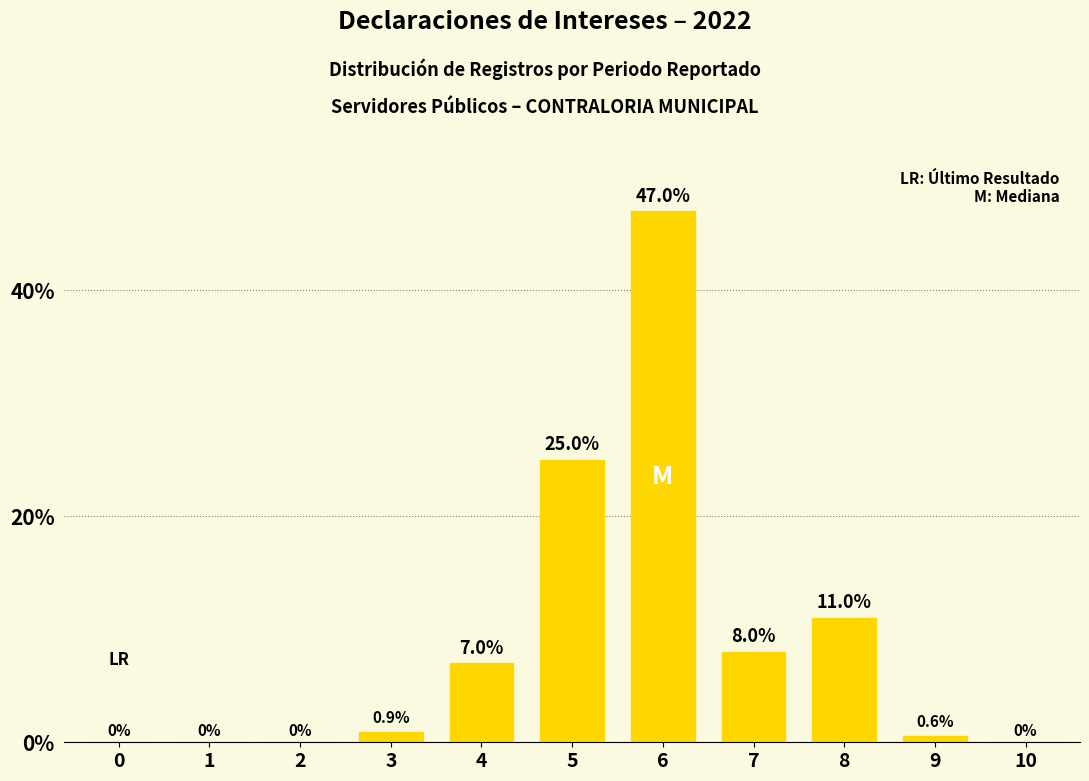

Reading left to right, extract all data points from this chart.

0=0.0	1=0.0	2=0.0	3=0.9	4=7.0	5=25.0	6=47.0	7=8.0	8=11.0	9=0.6	10=0.0